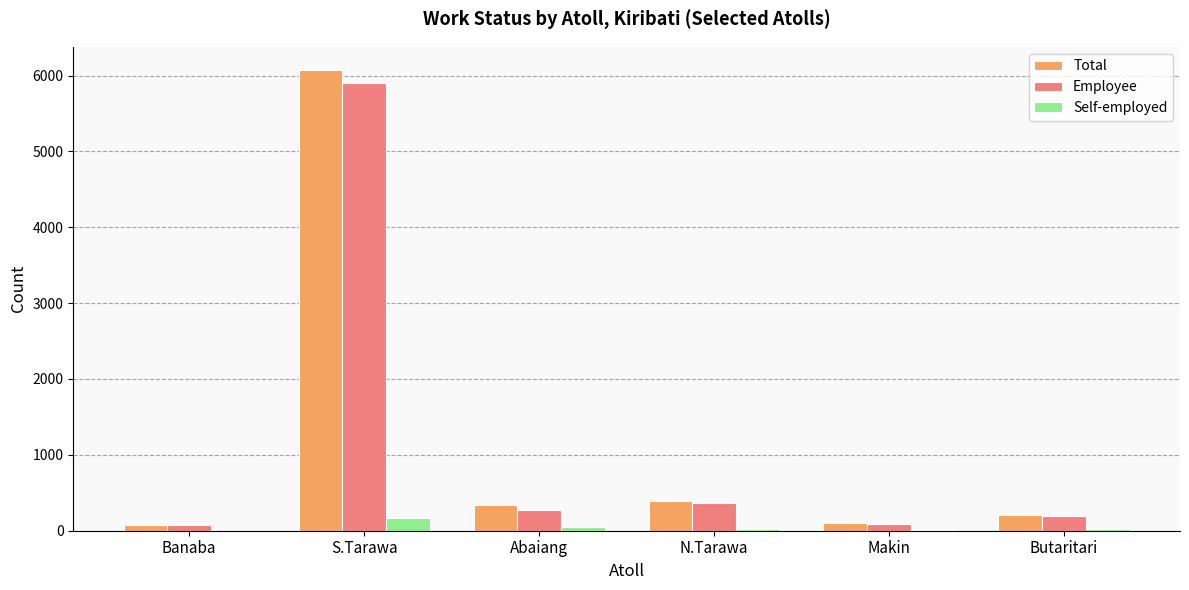

What is the sum of all Employee values?

6900